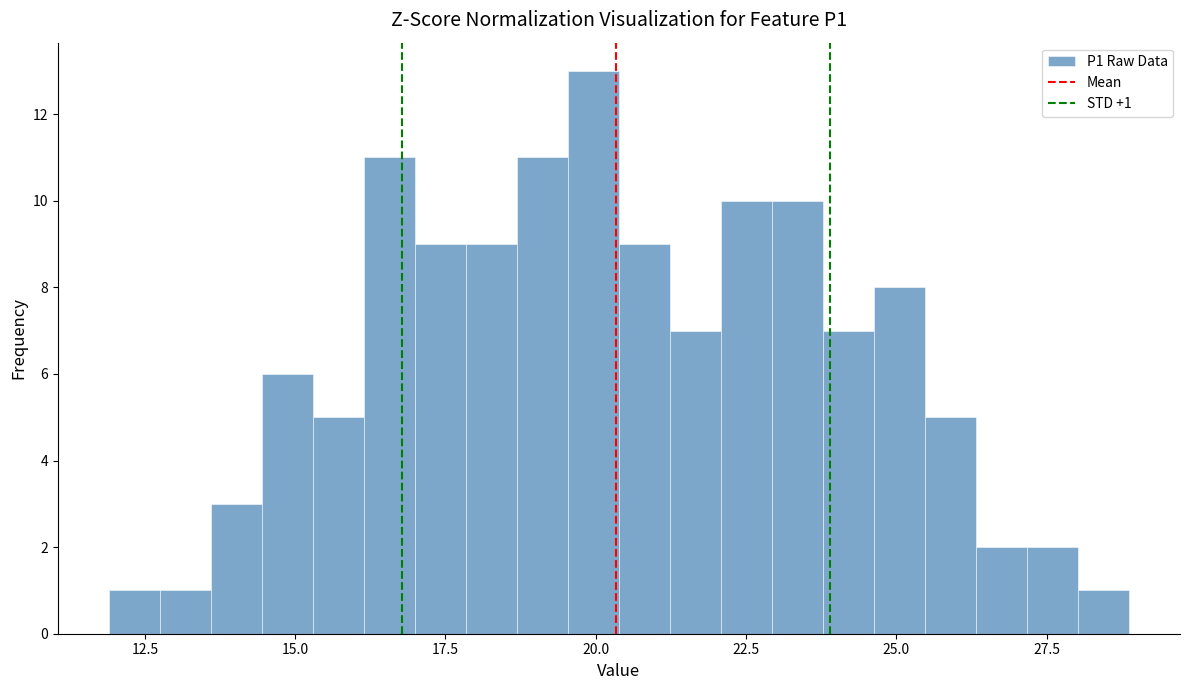

Around what value on the x-axis is the tallest bar? Give the approximate position of its centre, as read against the axis.

20.0